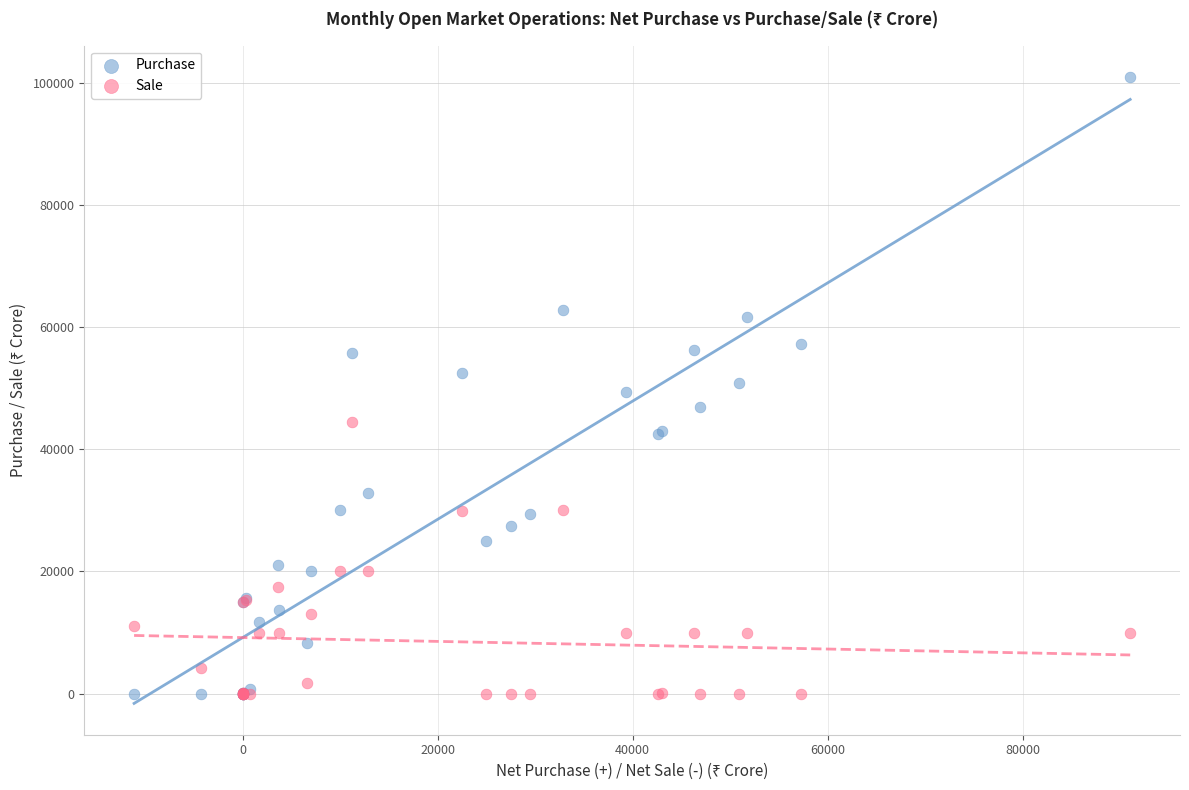

What are all the series names shown in the legend?

Purchase, Sale